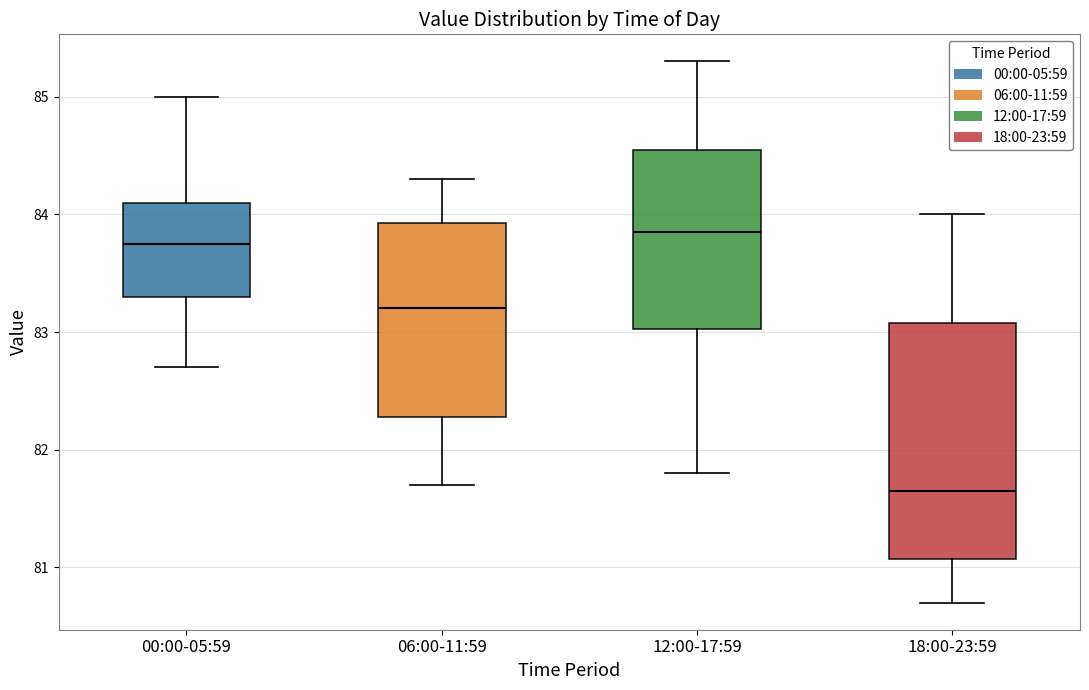

Where is the lower edge of the box for 12:00-17:59 on the y-axis? The values are not printed on the chart, so give them approximately, as read against the axis.

83.0